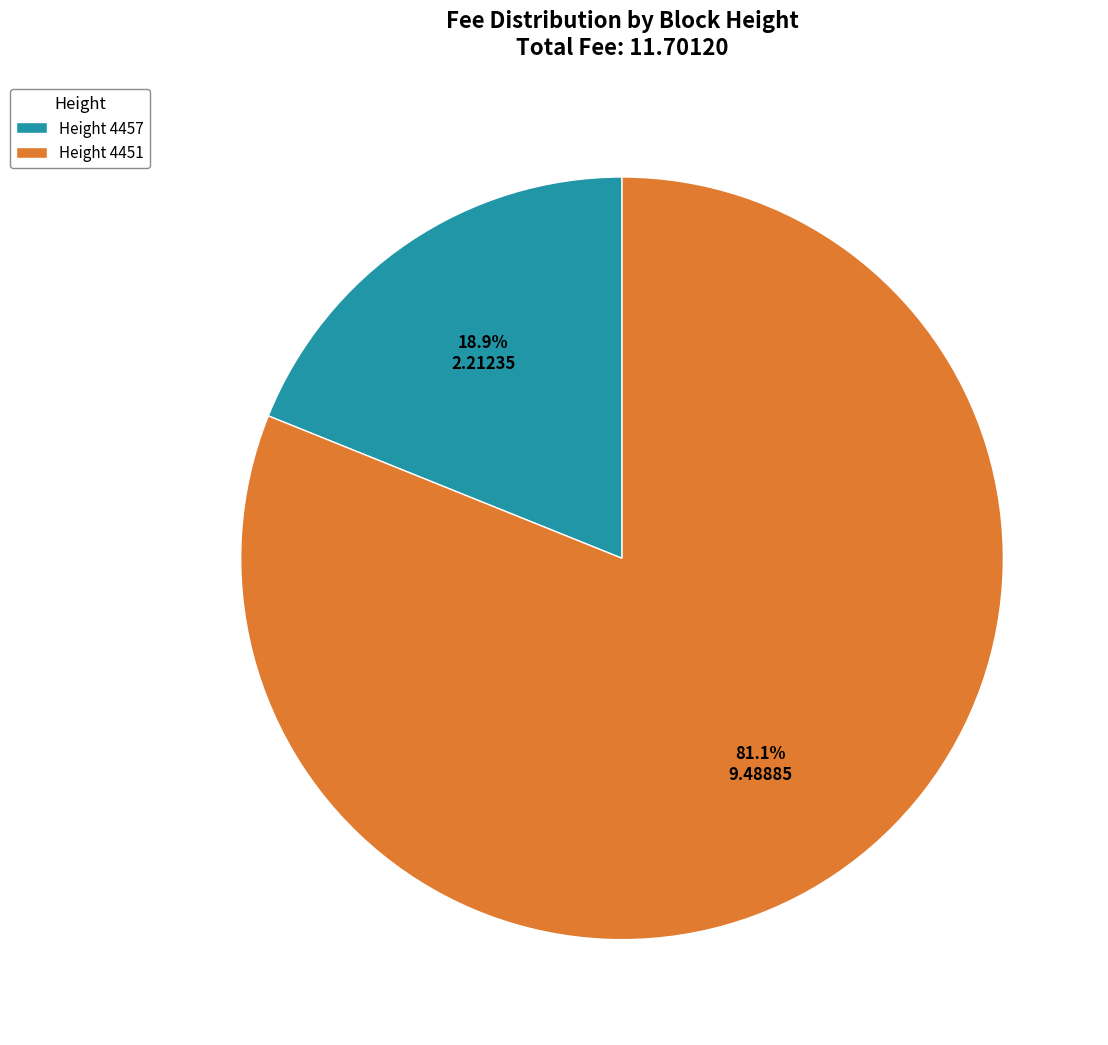

What is the largest slice in the pie chart?

Height 4451